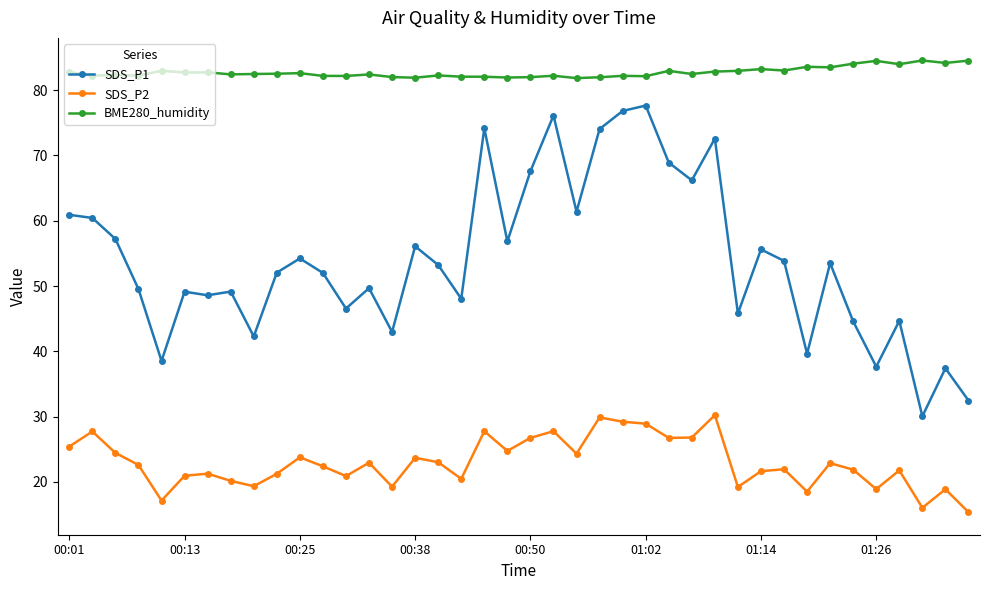

True or false: BME280_humidity has more than 1 points higher than both neighbors.

True